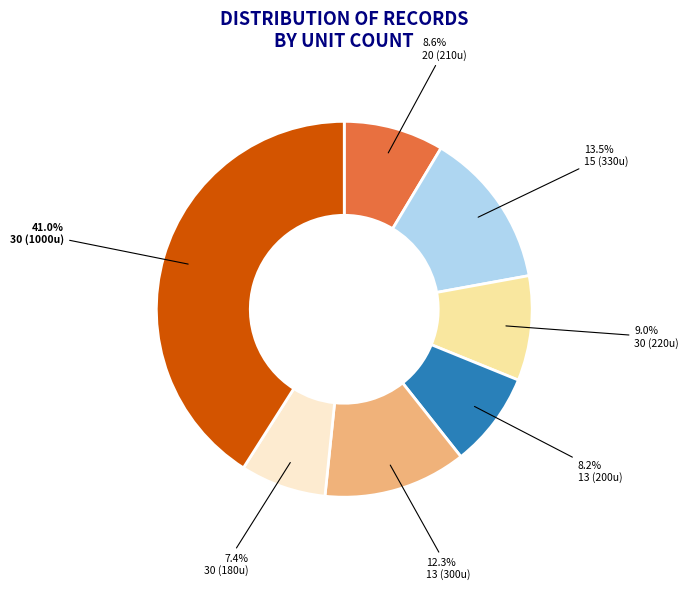

Is there a majority slice in this chart?

No